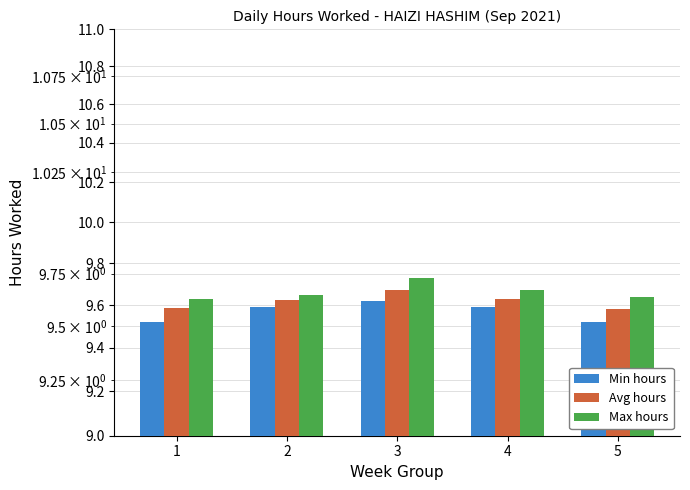

Rank the categories by Min hours value from highest to lowest.

3, 2, 4, 1, 5